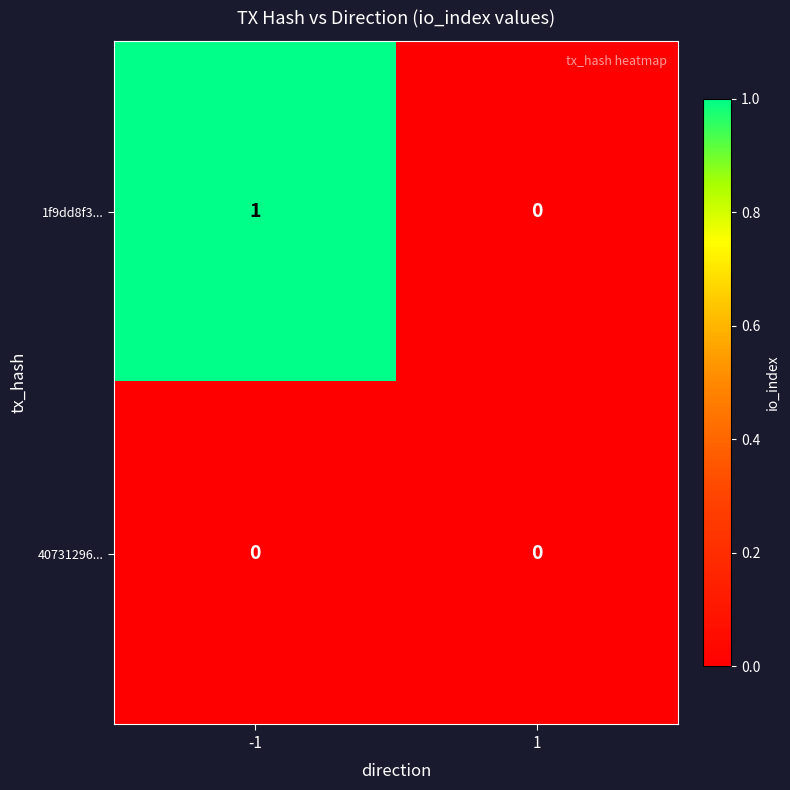

List the series in order of their peak value, lowest first.

40731296..., 1f9dd8f3...